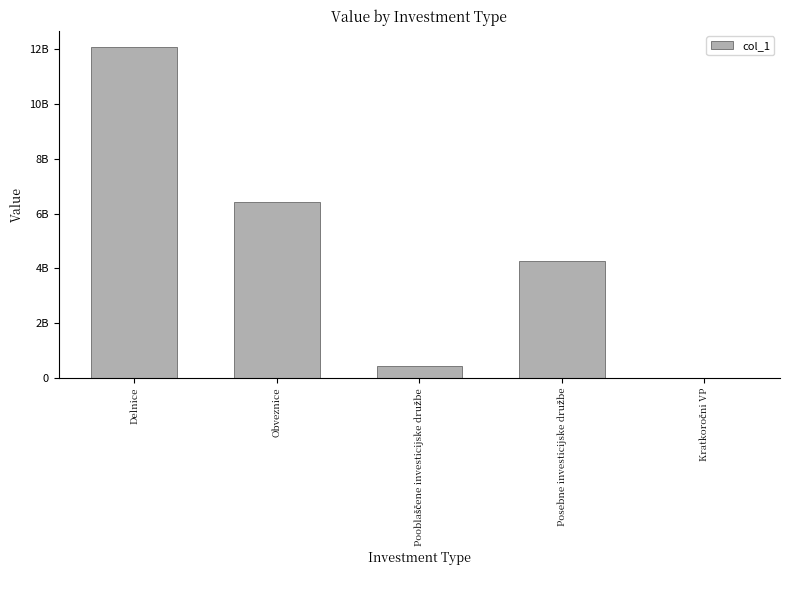

Rank the categories by value from lowest to highest.

Kratkoročni VP, Pooblaščene investicijske družbe, Posebne investicijske družbe, Obveznice, Delnice